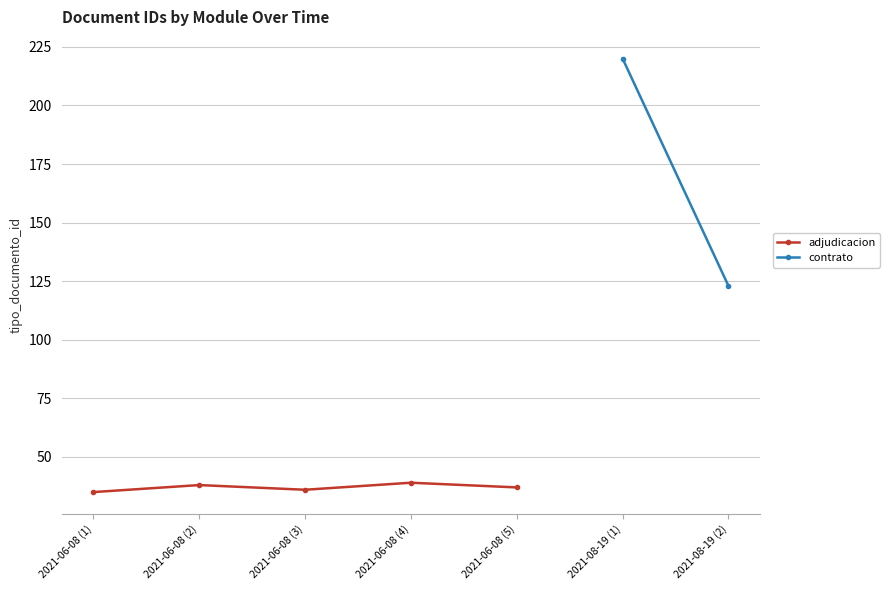

The value of adjudicacion at 2021-06-08 (3) is 36. True or false?

True